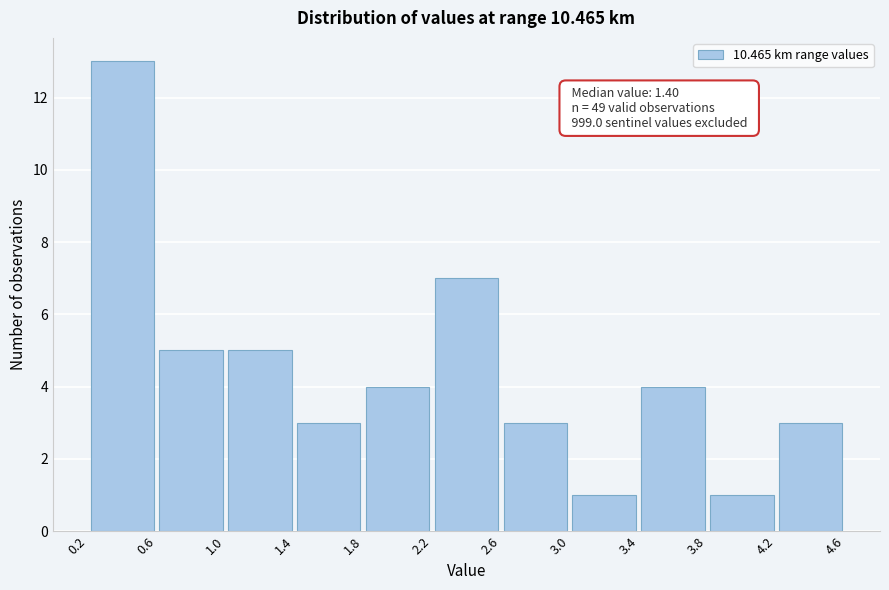

Which range on the x-axis has the tallest bar?

0.2 to 0.6